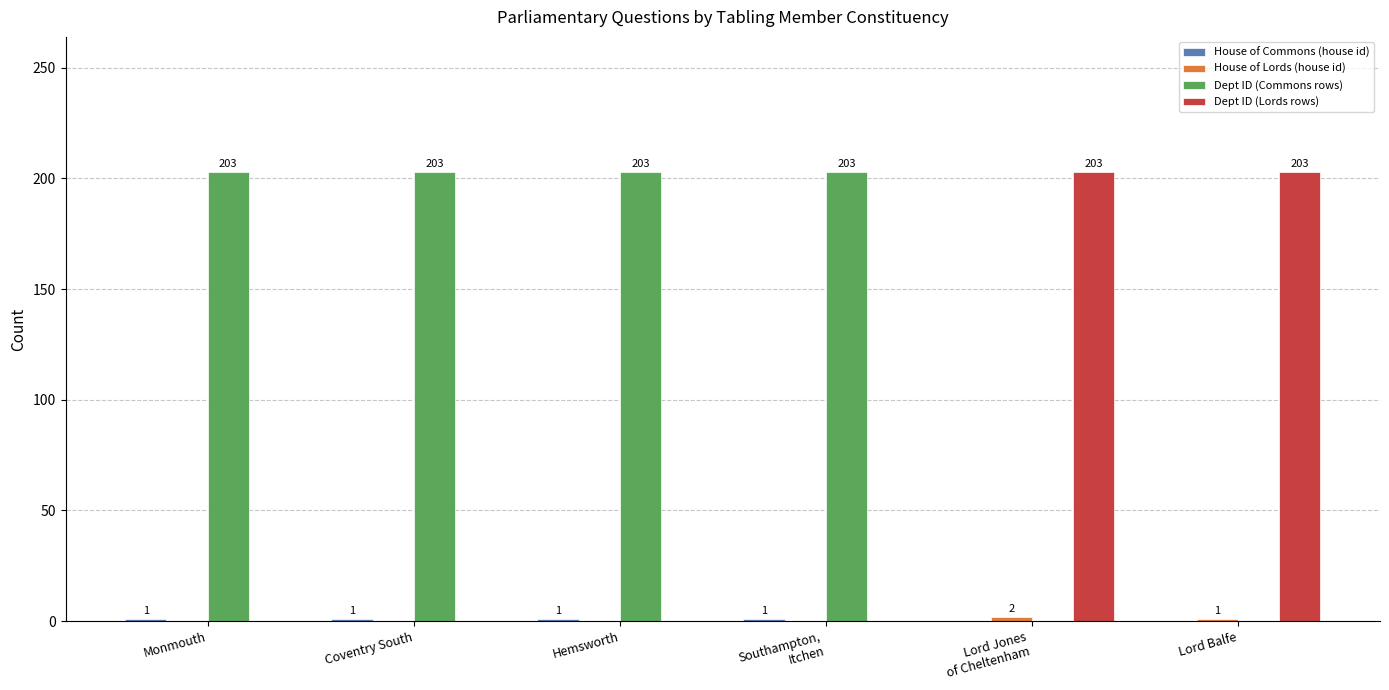

Which series has the largest total across all categories?

Dept ID (Commons rows)